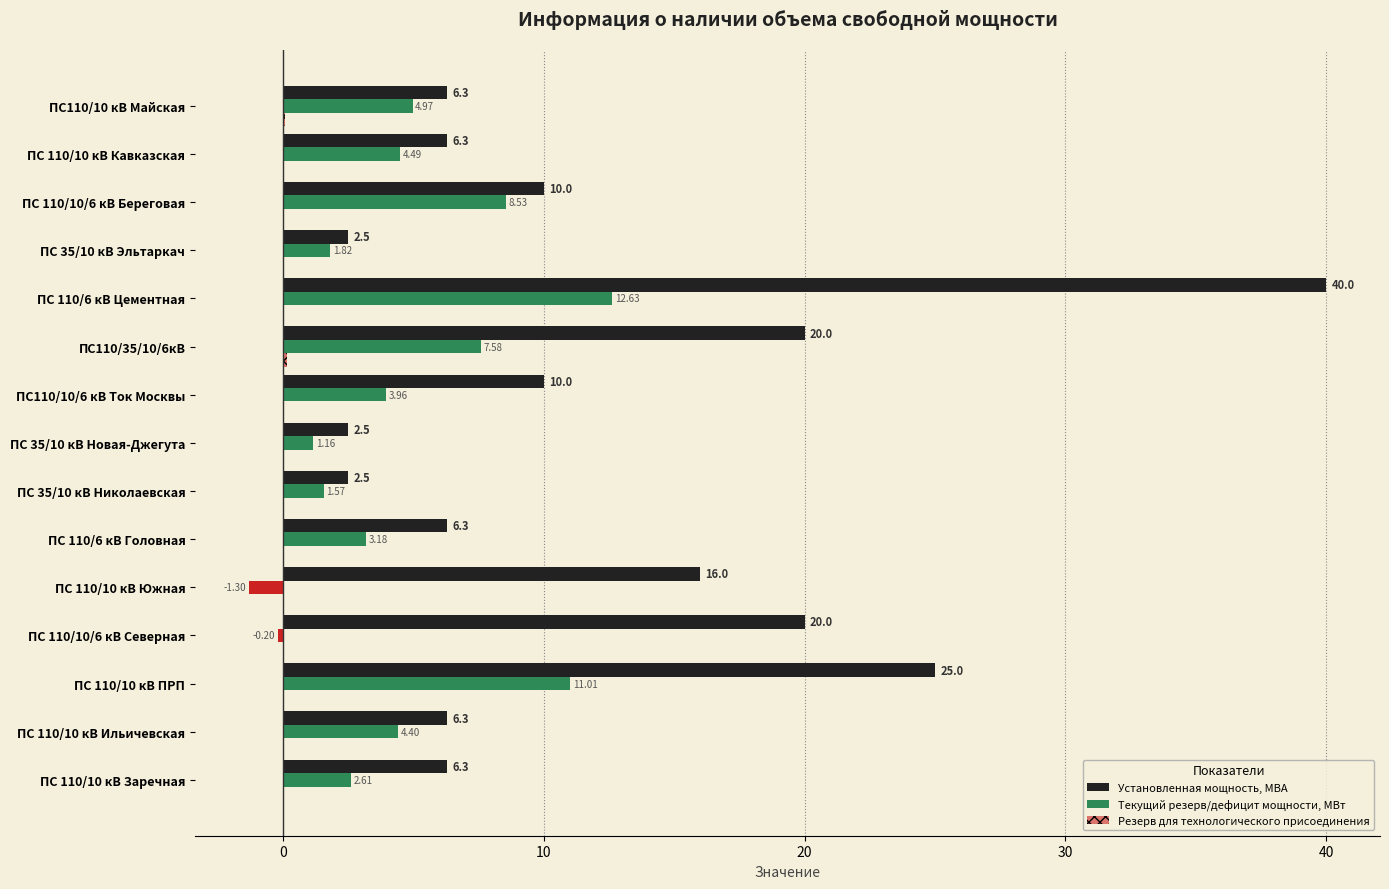

How many series are shown in this chart?

3